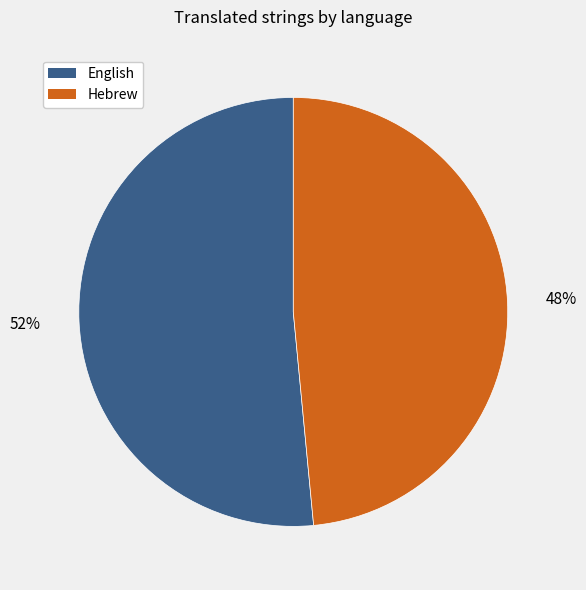

Is there a majority slice in this chart?

Yes